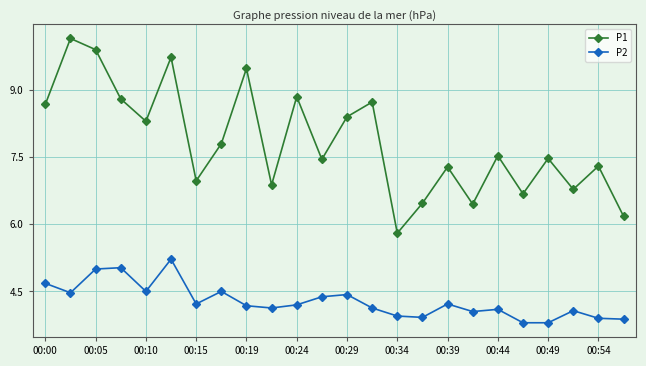

Rank the series by their maximum value, from highest to lowest.

P1, P2